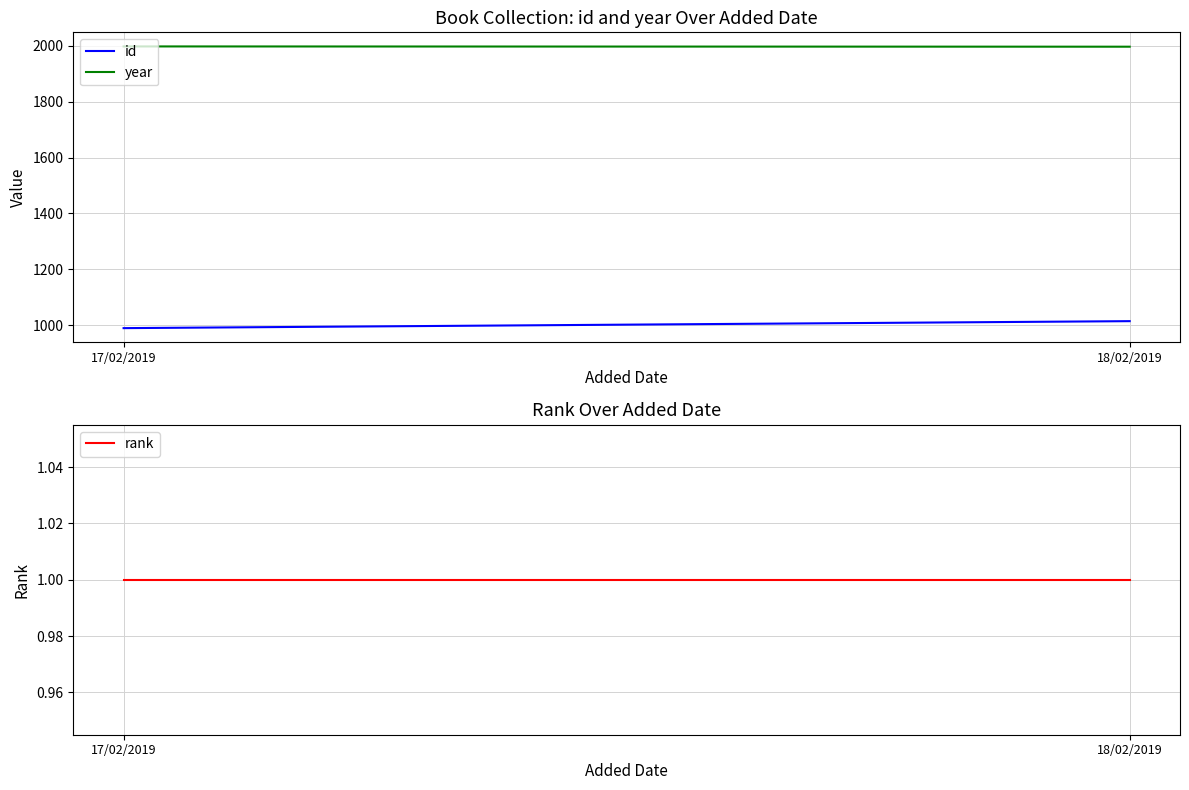

At which label is rank closest to 1?

17/02/2019